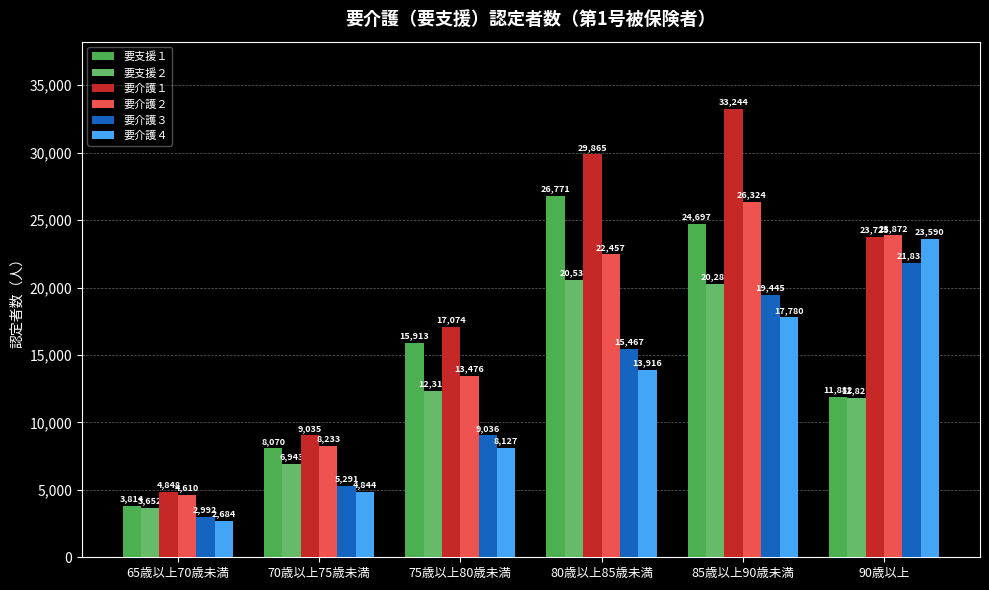

What are all the series names shown in the legend?

要支援１, 要支援２, 要介護１, 要介護２, 要介護３, 要介護４